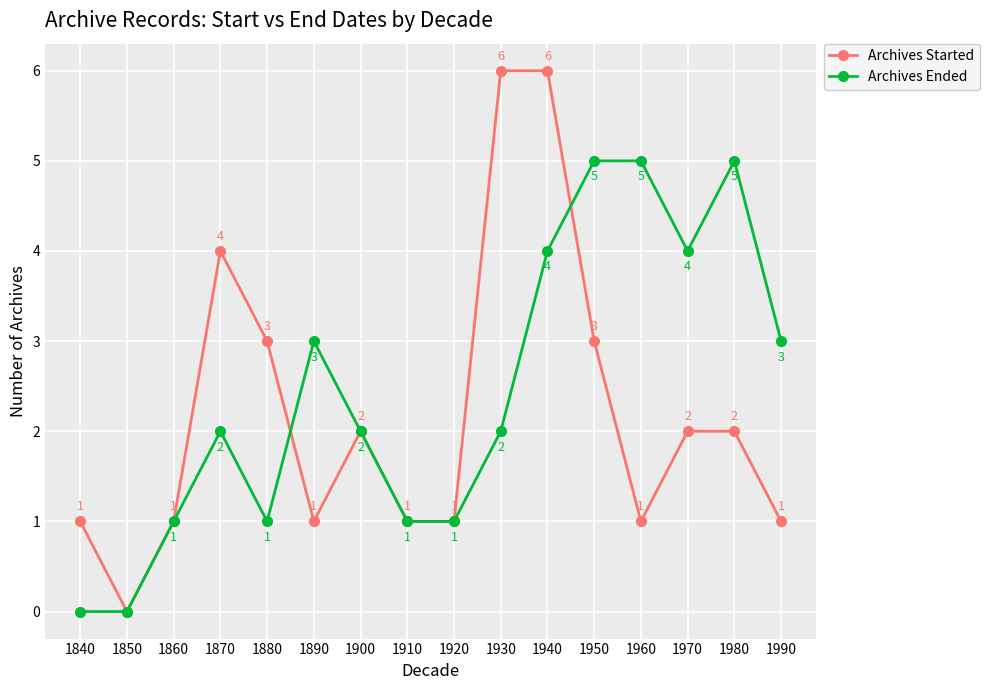

True or false: Archives Ended has more than 1 points higher than both neighbors.

True